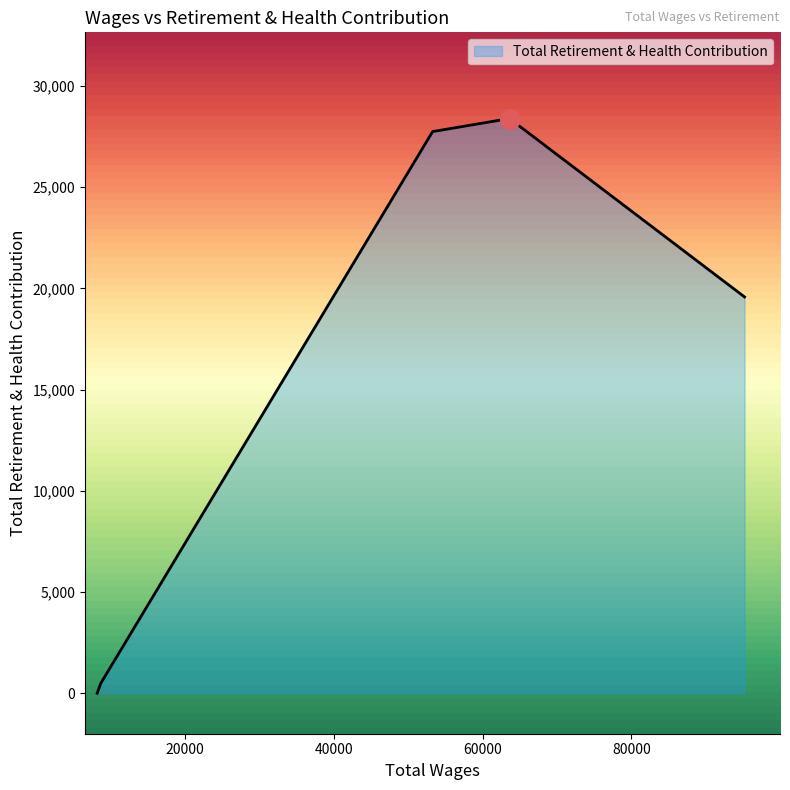

What is the difference between the maximum and minimum values?

28391